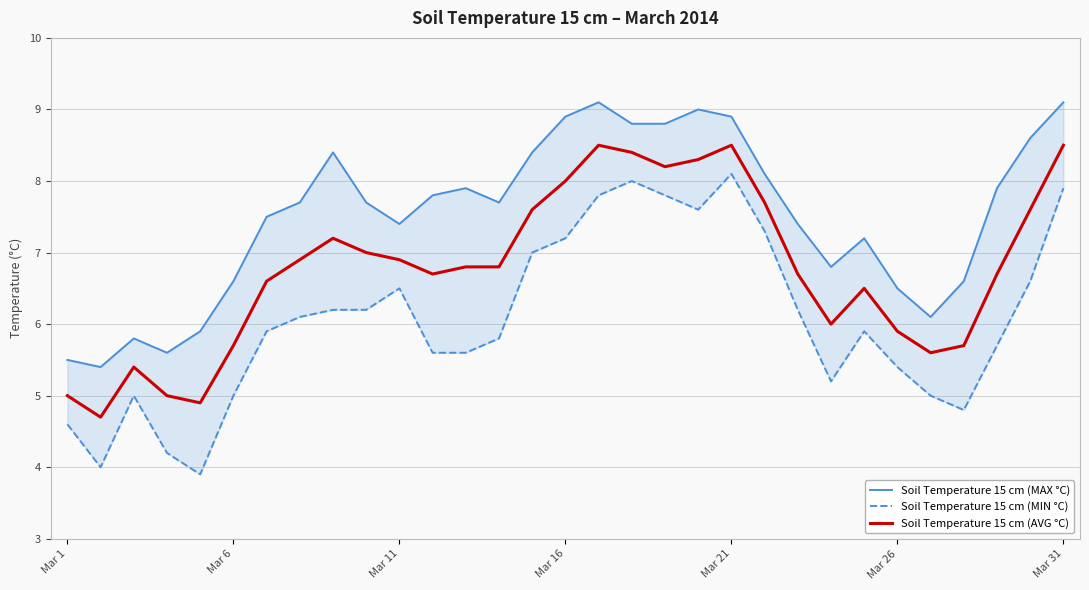

Is it true that Soil Temperature 15 cm (AVG °C) equals 11.6 at 19?

False